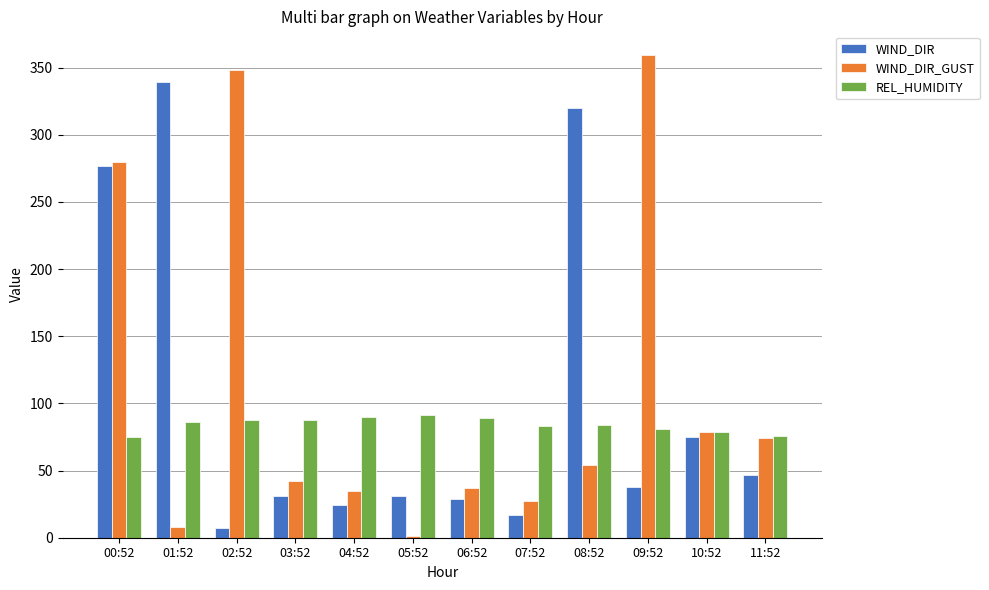

What is the maximum value shown in the chart?

359